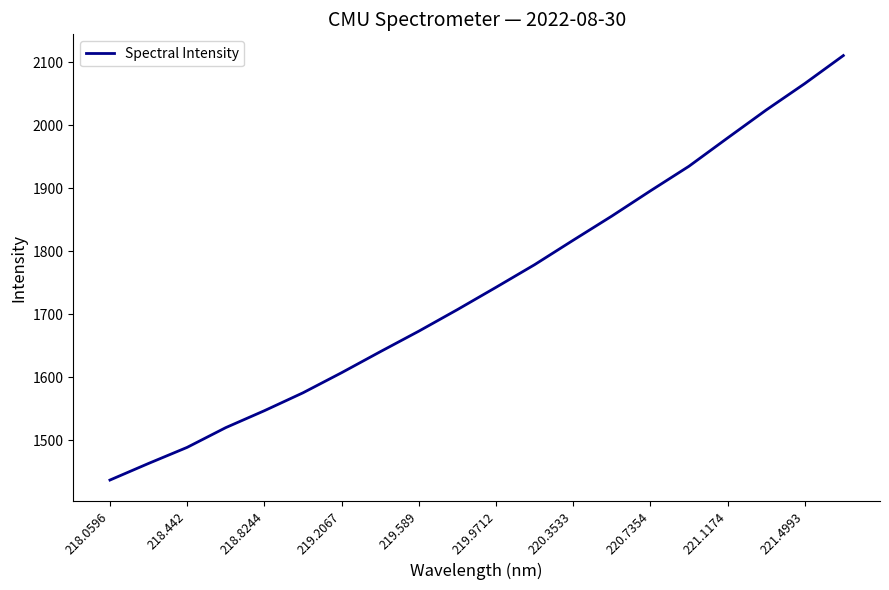

What is the minimum value shown in the chart?

1437.2